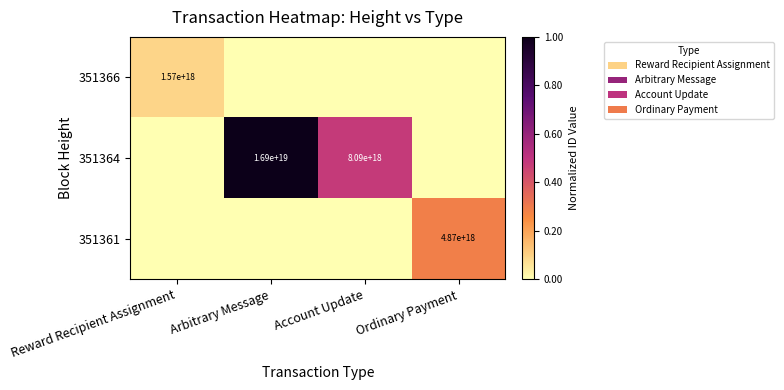

Is it true that 351364 equals 11527034503552944128 at Account Update?

False